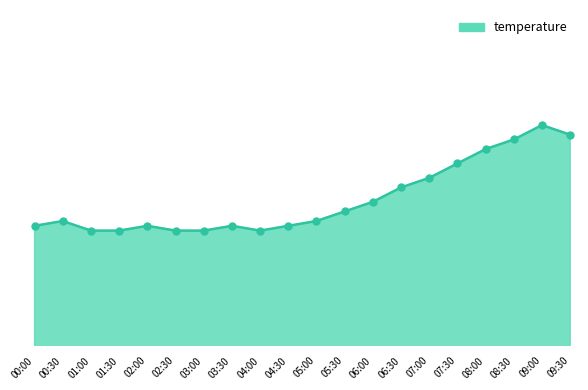

What is the change in value from 00:30 to 08:00?

+1.4